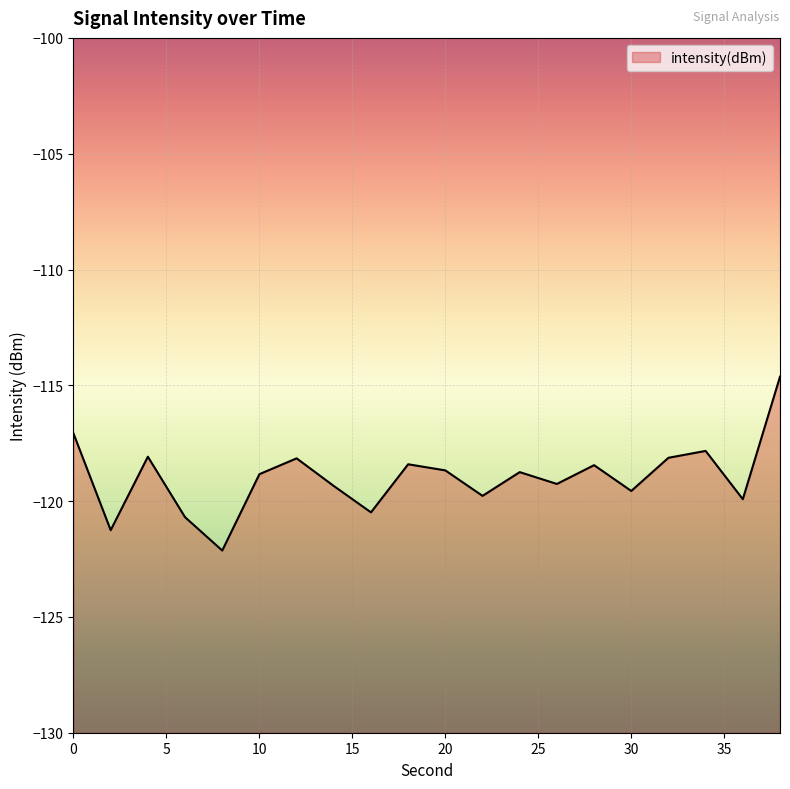

How many lines are shown in the chart?

1